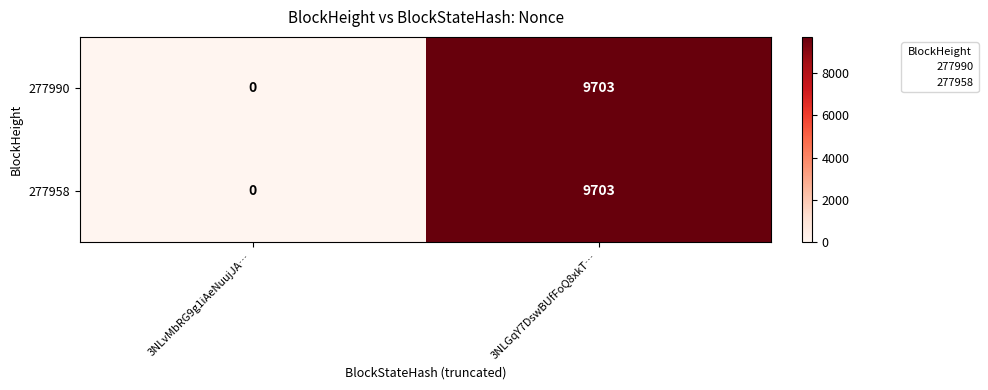

What is the greatest value displayed?

9703